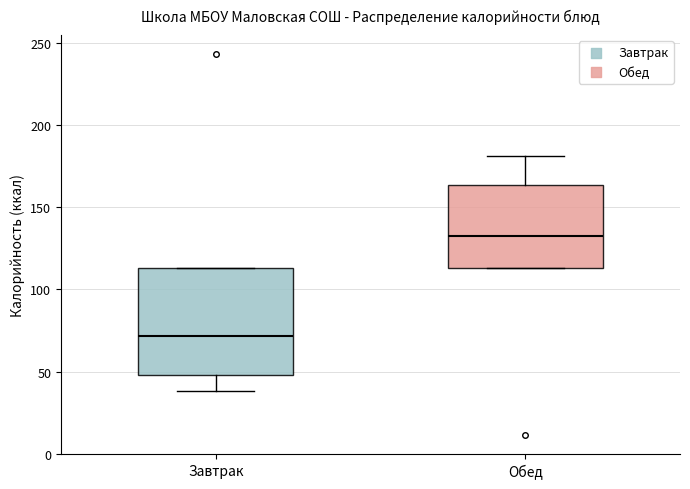

Reading left to right, transcribe this box plot: for each box, give where its median line is, the range the box spans, and where its two whiskers end, as read against the y-axis. The values are not printed on the chart, so give them approximately, as read against the axis.

Завтрак: median 70, box 50 to 115, whiskers 40 to 115
Обед: median 135, box 115 to 165, whiskers 115 to 180